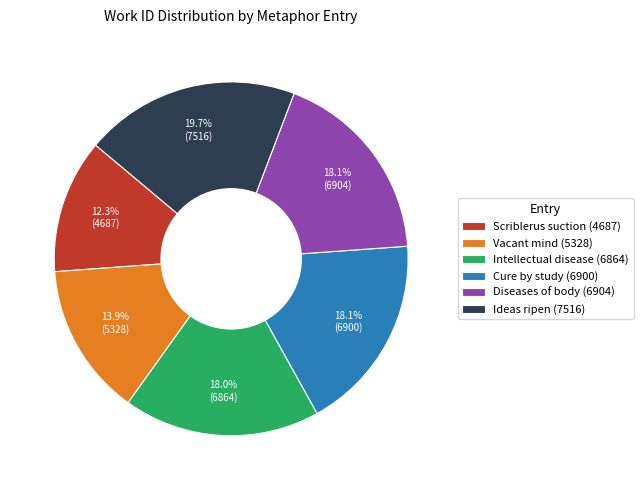

To the nearest percent, what is the average slice percentage?

17%